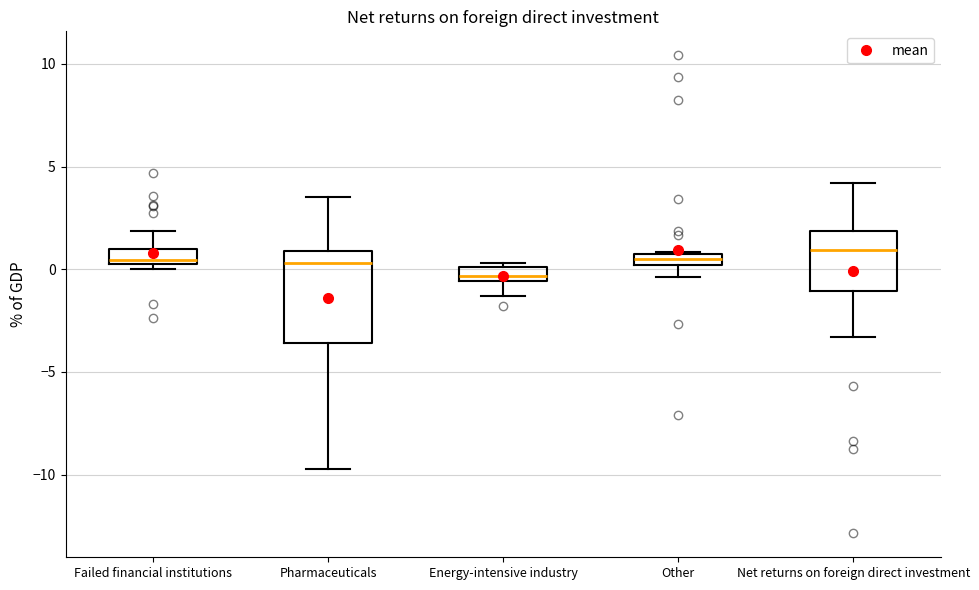

Comparing the boxes themselves (not the whiskers), which one is the tallest?

Pharmaceuticals